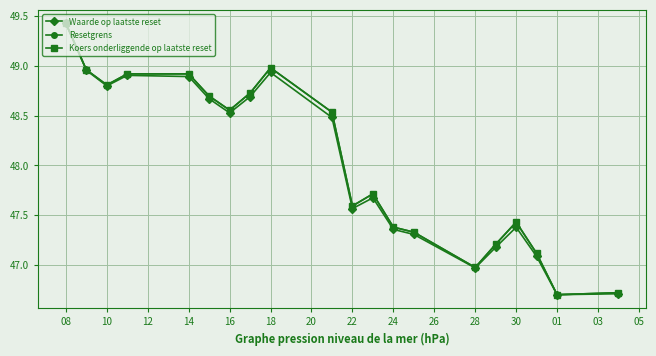

Which series has the largest total across all categories?

Resetgrens